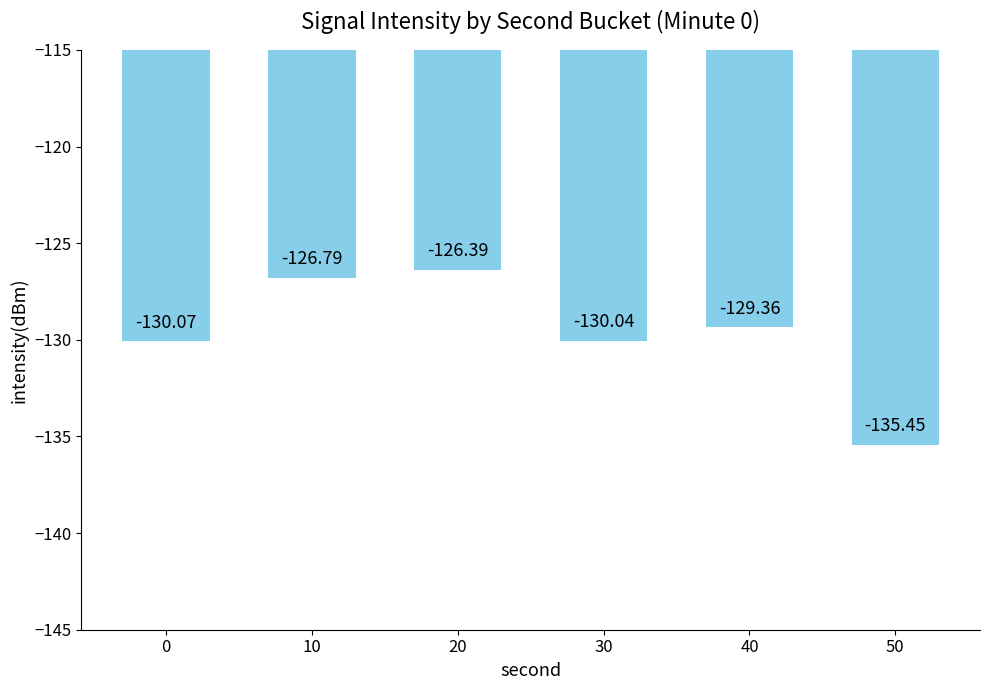

The chart shows a value of -185.8 at 30. True or false?

False